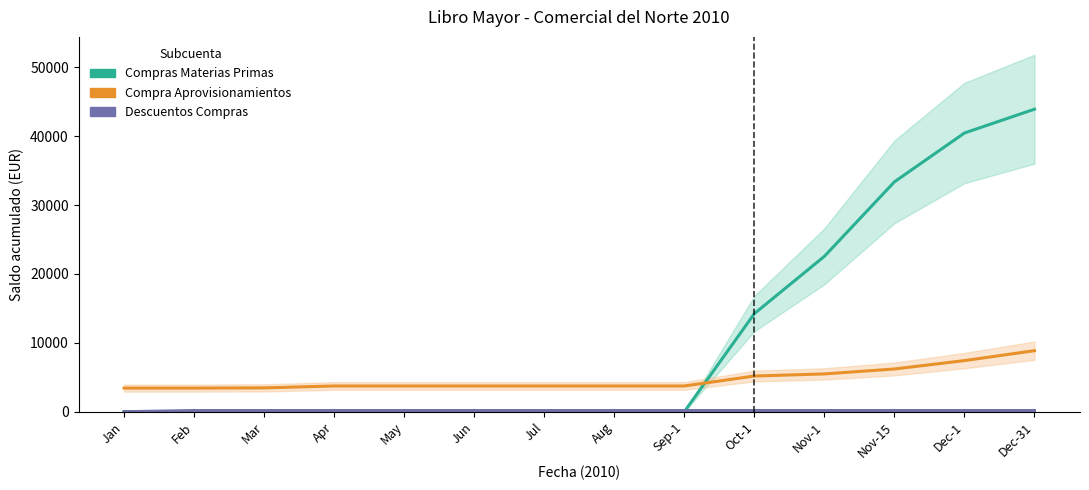

What position from the right is Jan?

14